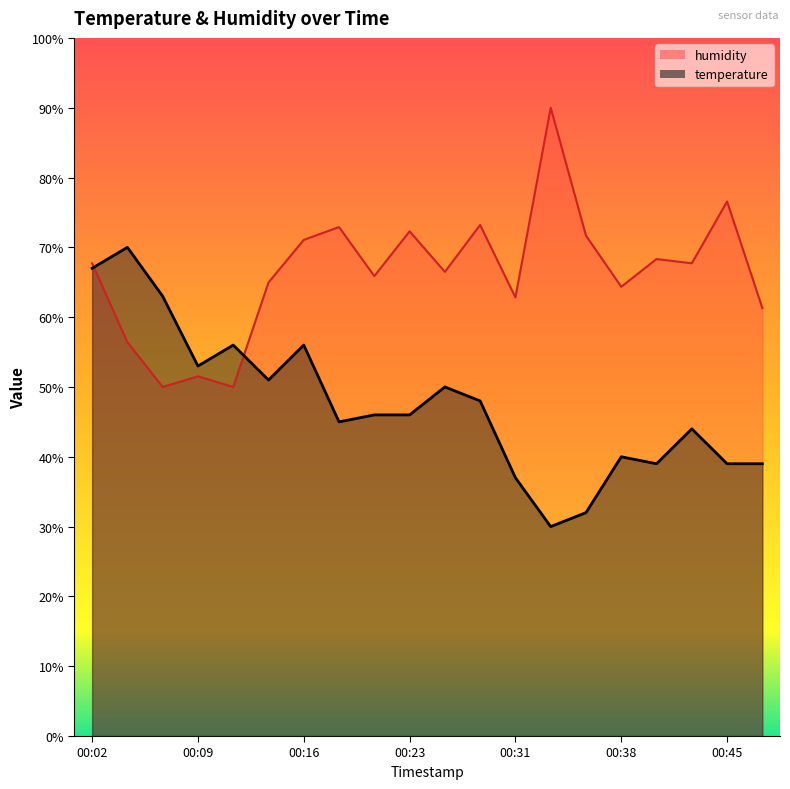

Rank the categories by humidity value from lowest to highest.

00:06, 00:11, 00:09, 00:04, 00:48, 00:31, 00:38, 00:14, 00:21, 00:26, 00:02, 00:43, 00:41, 00:16, 00:36, 00:23, 00:19, 00:28, 00:45, 00:33